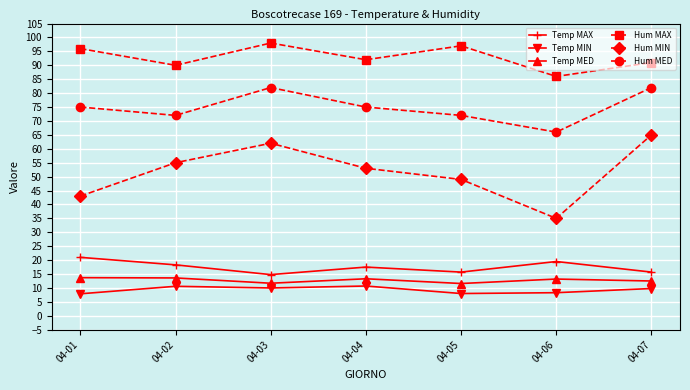

What is the spread (max minus min) of values at 04-06?

77.7